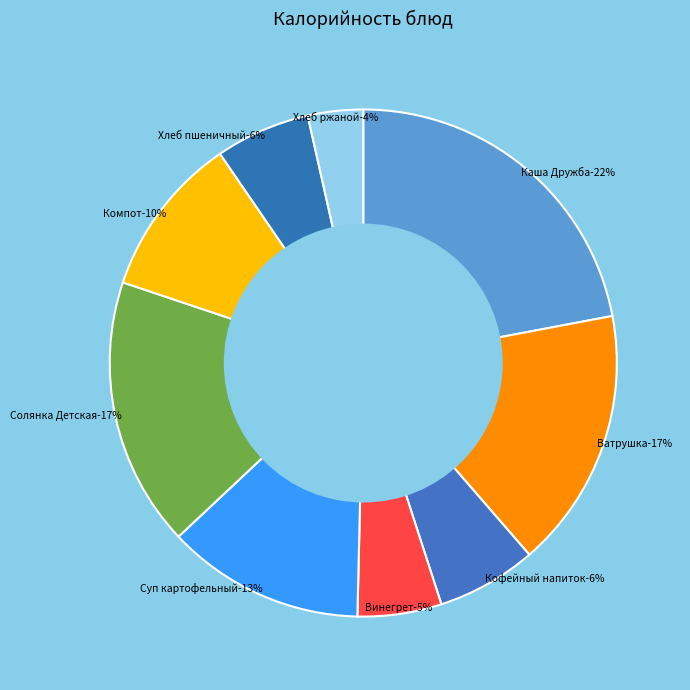

Which slice is the largest?

Каша Дружба молочная с маслом сливочным